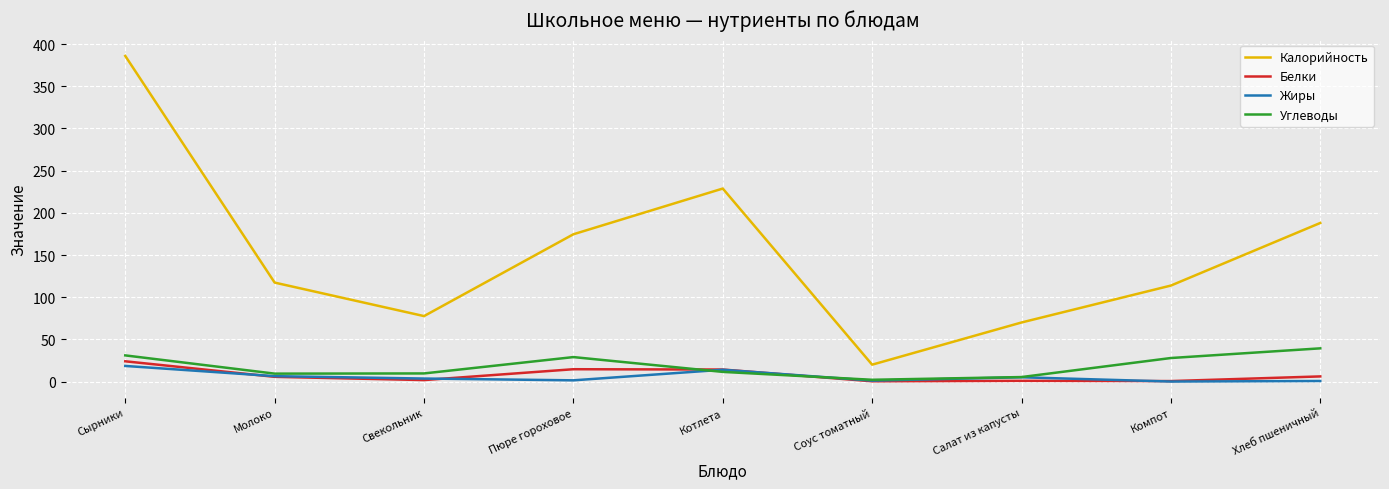

Does the chart display data point markers on the line(s)?

No